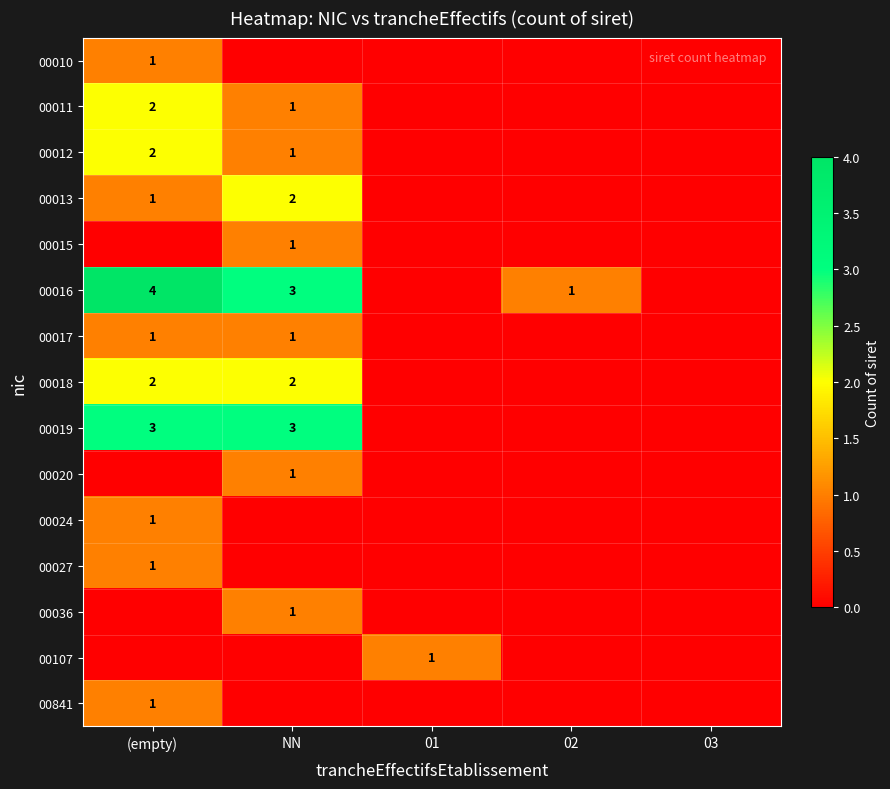

The value of 00017 at (empty) is 1. True or false?

True